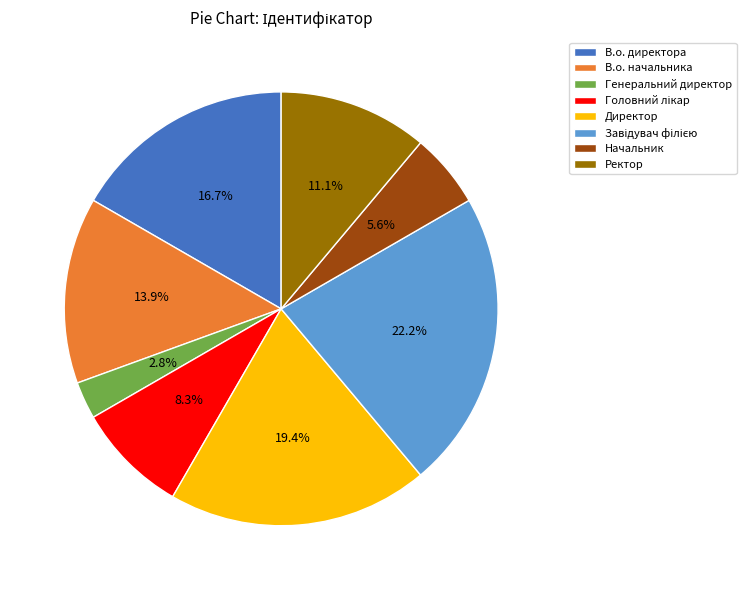

How many segments does this pie chart have?

8